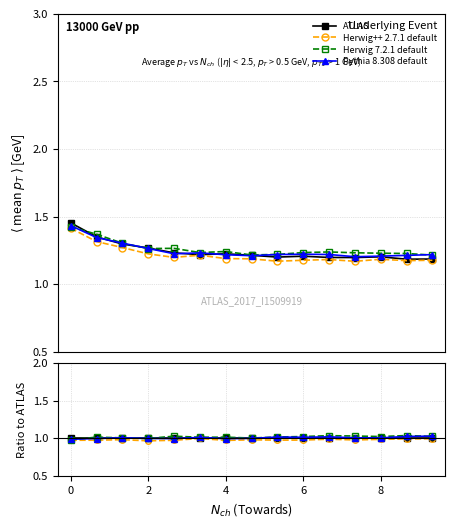

How many times do Pythia 8.308 default and Herwig 7.2.1 default cross each other?

4